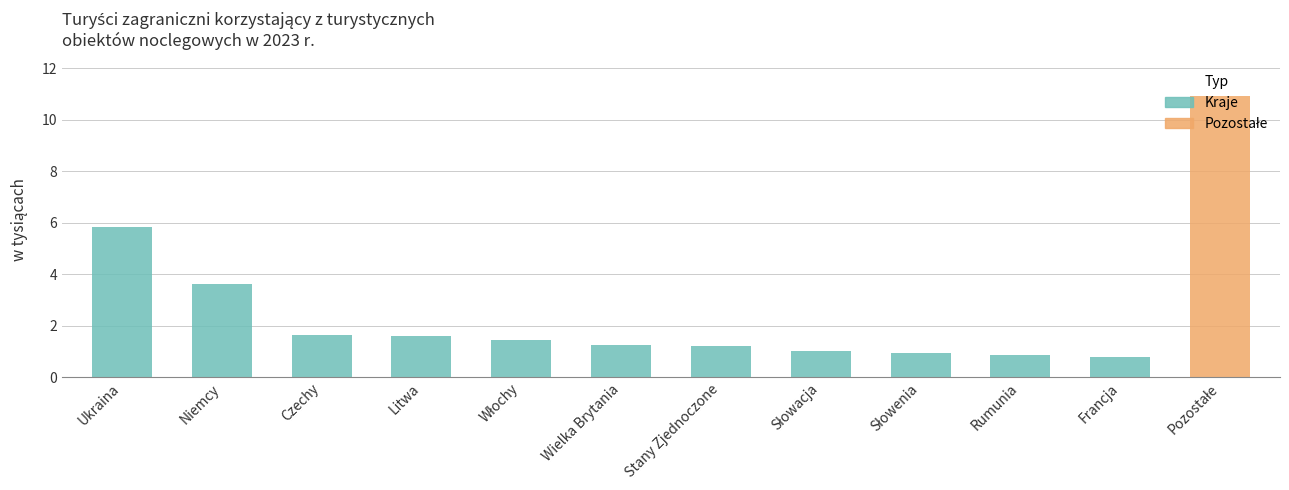

Which category has the lowest value across all series?

Francja